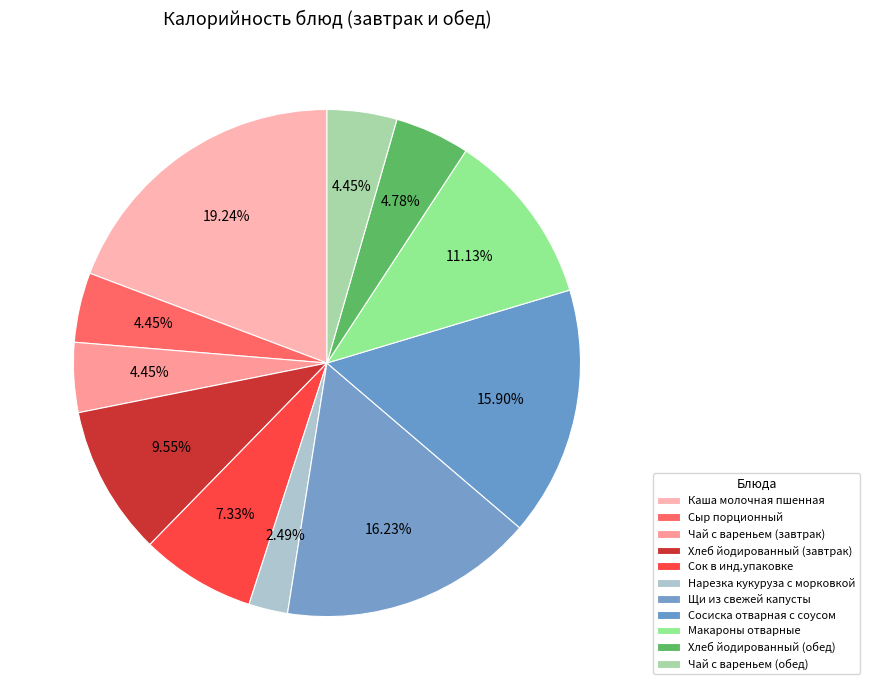

How many segments does this pie chart have?

11